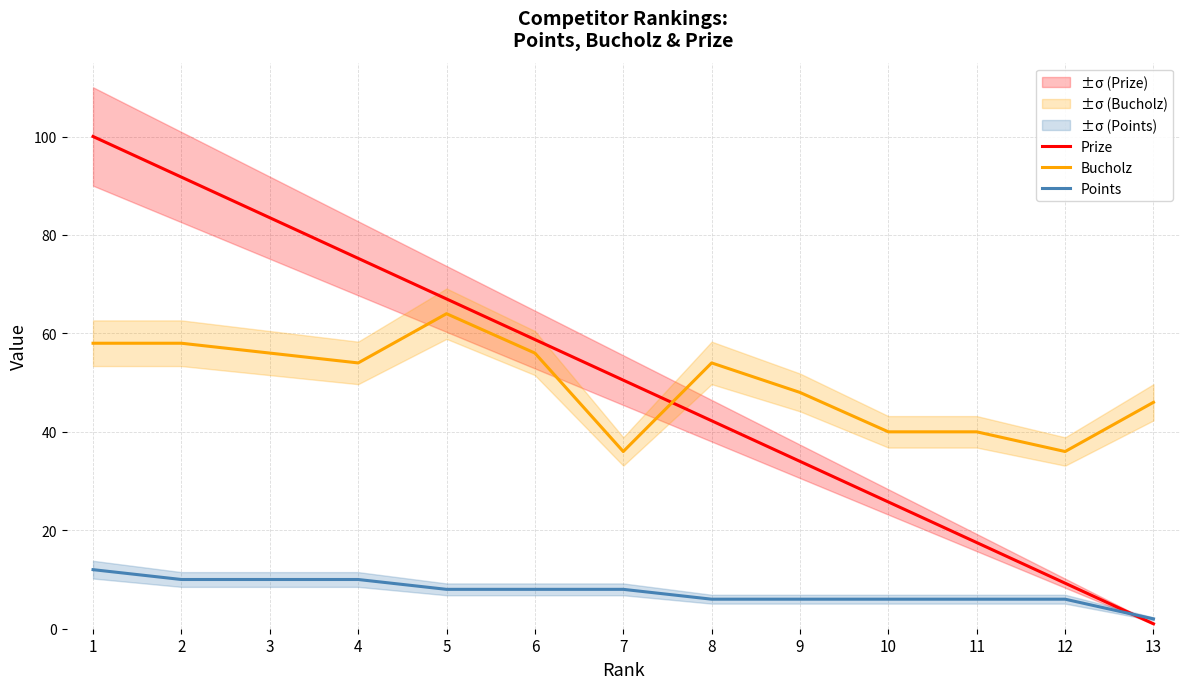

At how many categories does at least one series exceed 2?

13